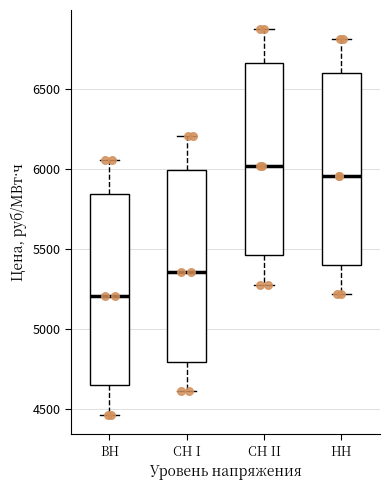

Which box's median line is the lowest?

ВН